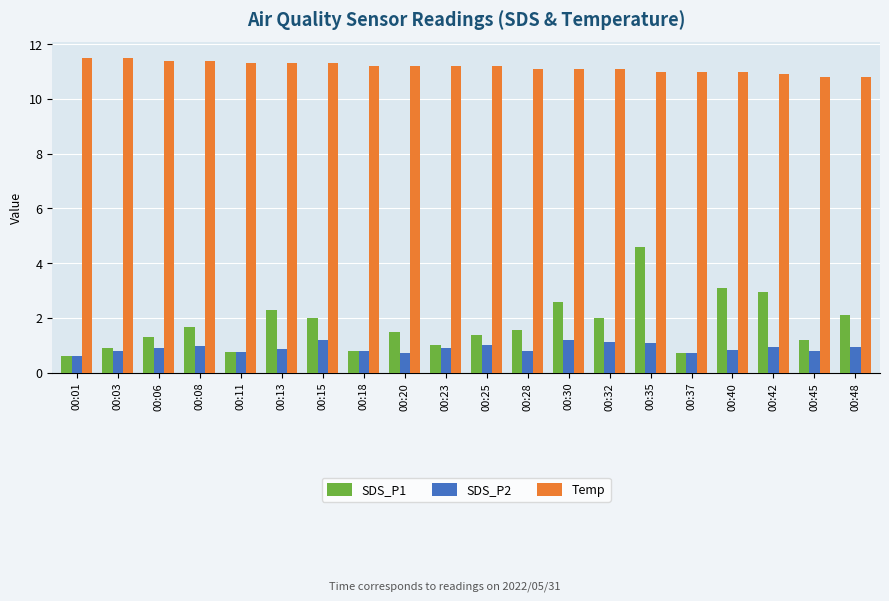

The SDS_P1 series shows 2.9 at 00:42. True or false?

True